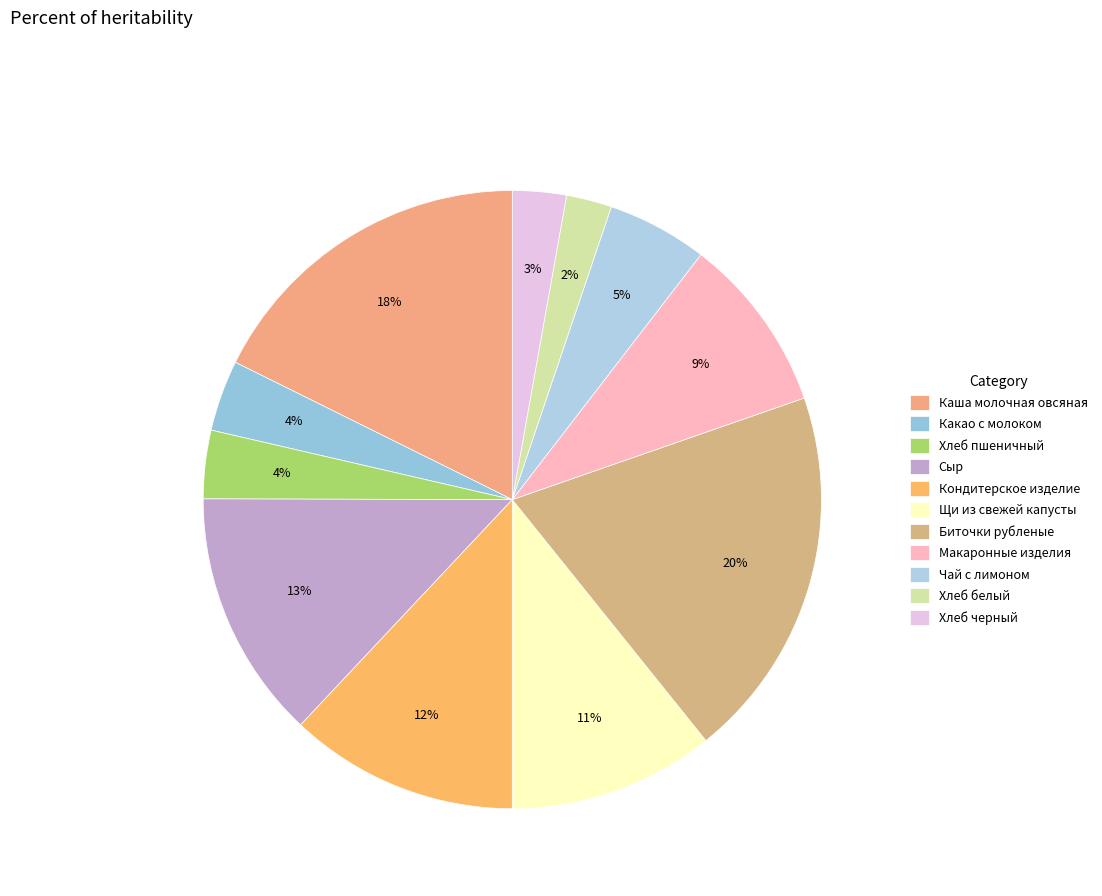

Which category has the biggest portion of the pie?

Биточки рубленые